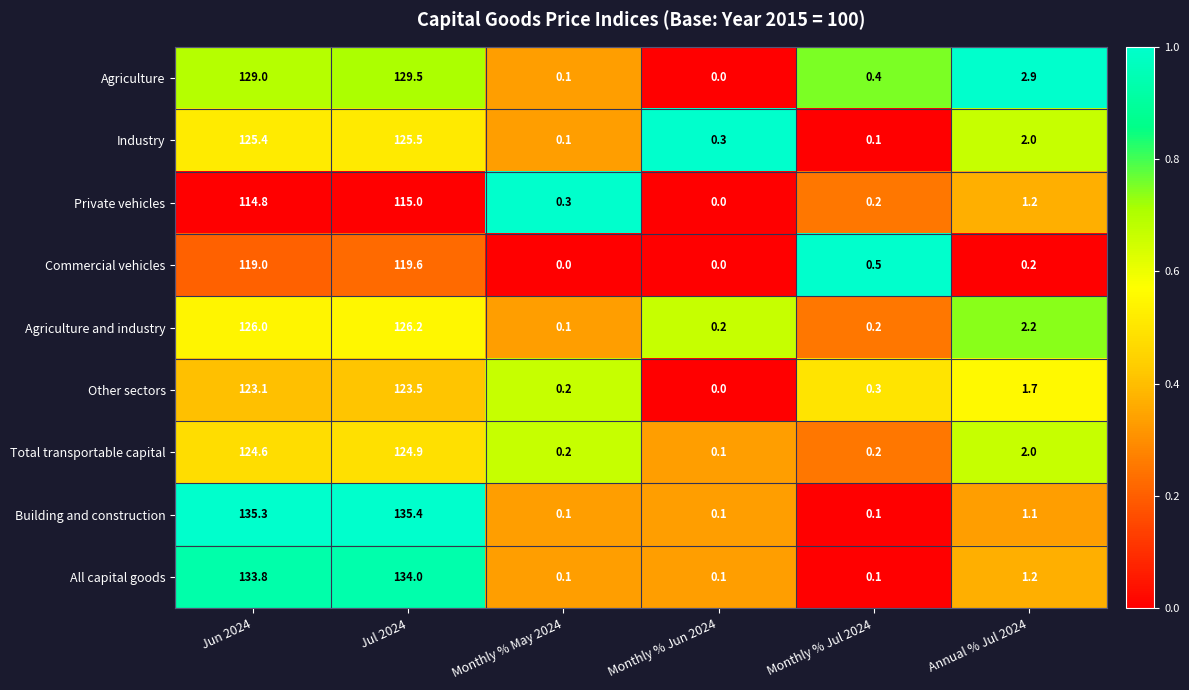

True or false: Private vehicles has a value of -52.2 at Monthly % Jun 2024.

False